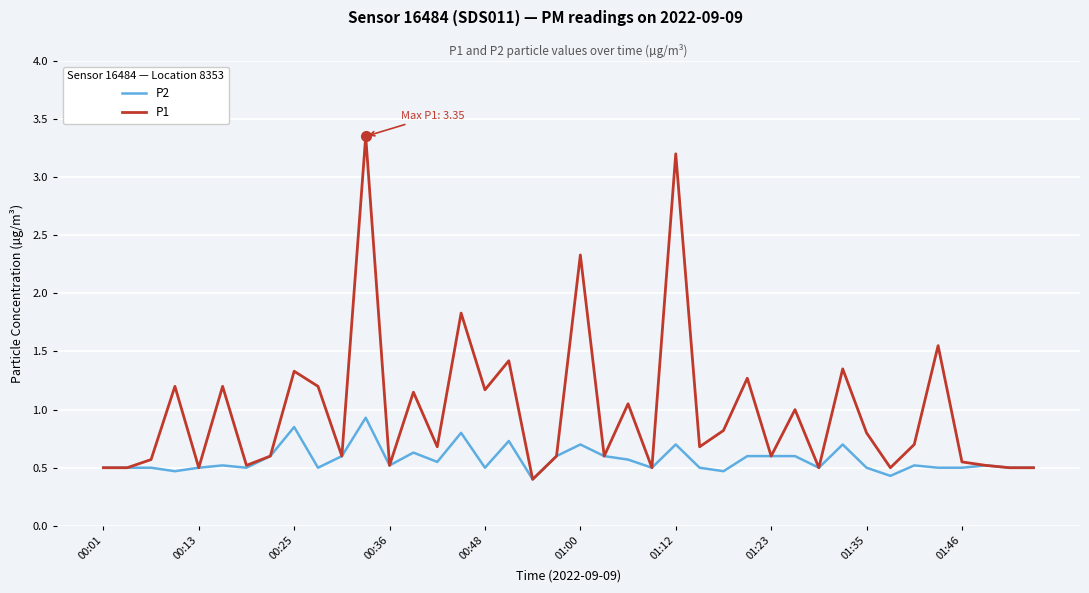

What is the smallest value displayed?

0.4